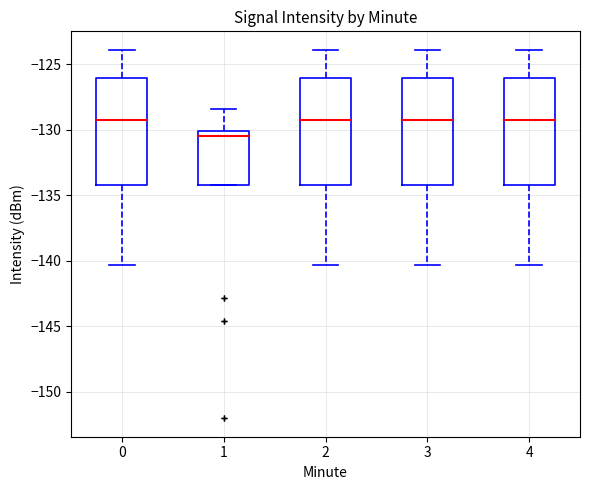

Reading left to right, transcribe this box plot: for each box, give where its median line is, the range the box spans, and where its two whiskers end, as read against the y-axis. The values are not printed on the chart, so give them approximately, as read against the axis.

0: median -129.5, box -134.0 to -126.0, whiskers -140.5 to -124.0
1: median -130.5, box -134.0 to -130.0, whiskers -134.0 to -128.5
2: median -129.5, box -134.0 to -126.0, whiskers -140.5 to -124.0
3: median -129.5, box -134.0 to -126.0, whiskers -140.5 to -124.0
4: median -129.5, box -134.0 to -126.0, whiskers -140.5 to -124.0